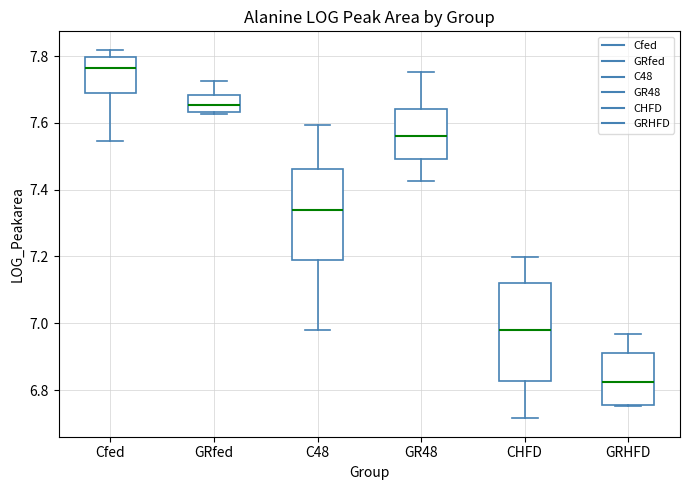

Where does the lower whisker of the box for CHFD end on the y-axis? The values are not printed on the chart, so give them approximately, as read against the axis.

6.72